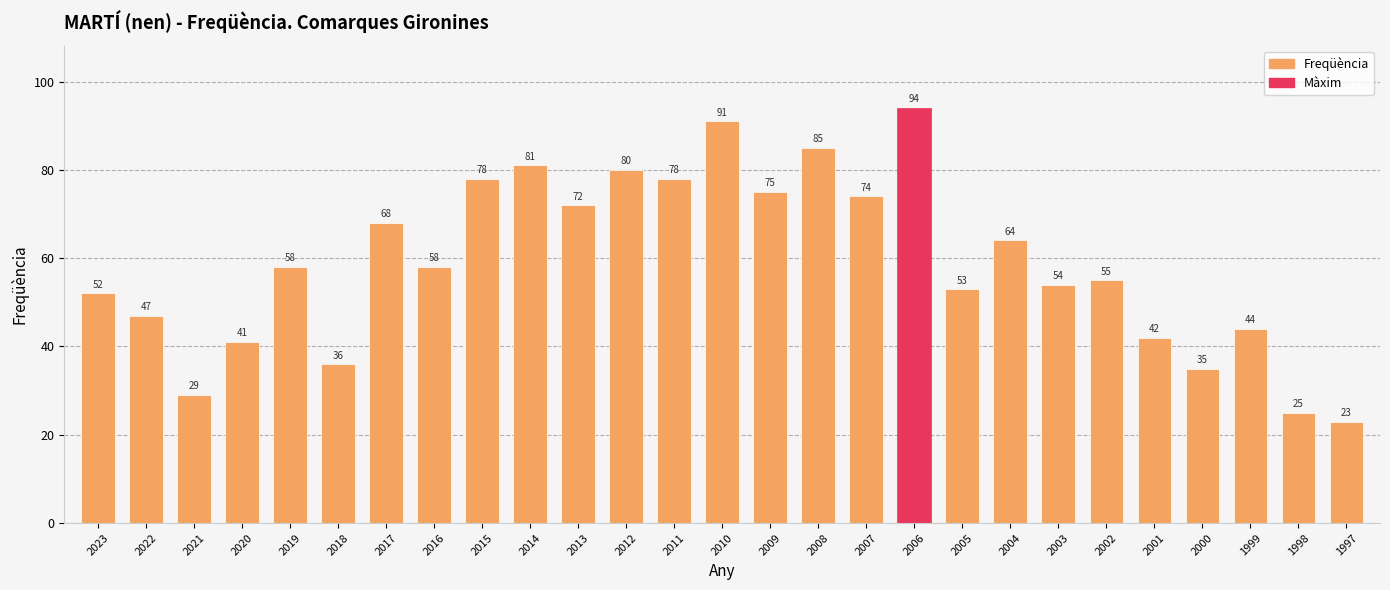

The value at 2005 is 53. True or false?

True